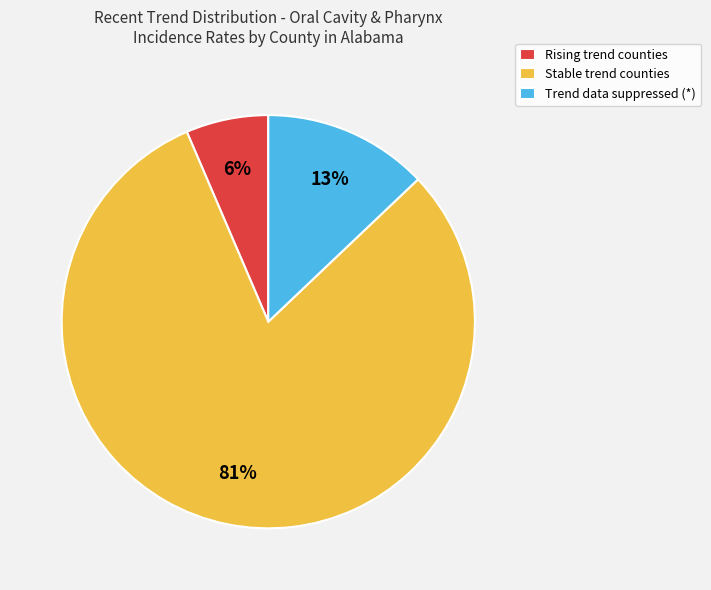

True or false: Stable trend counties accounts for 73% of the total.

False